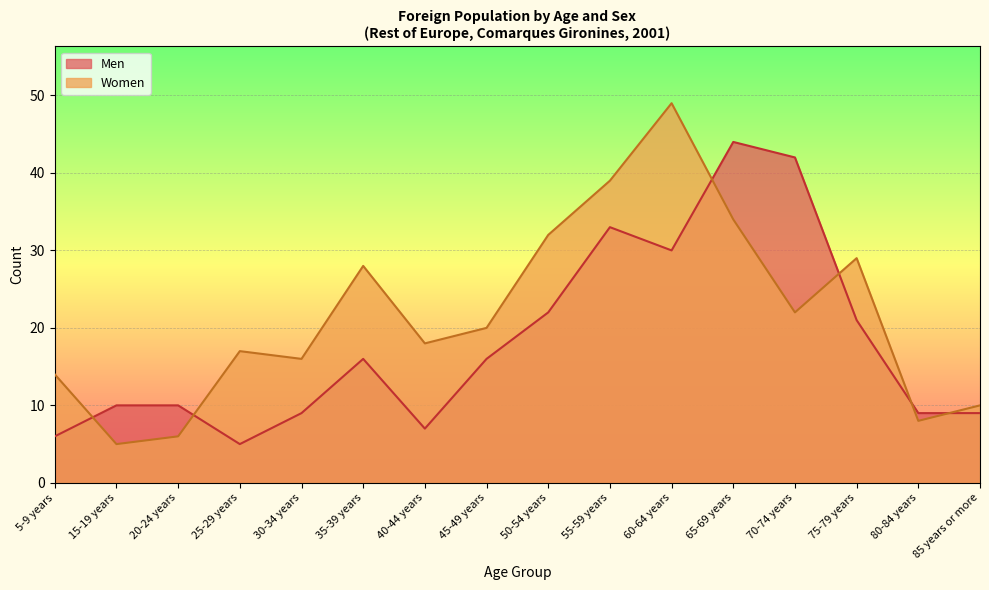

True or false: Men has a value of 13 at 20-24 years.

False